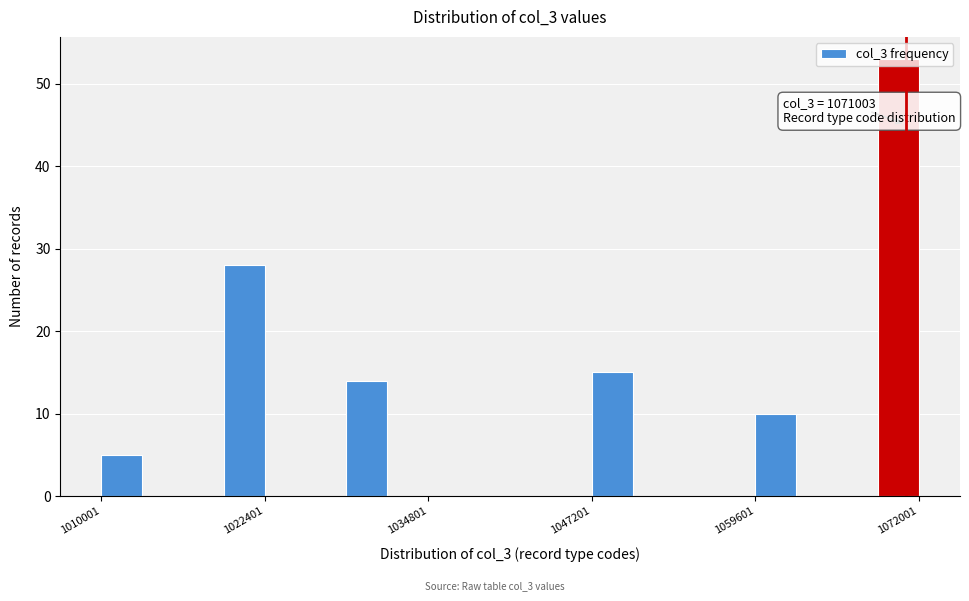

Read against the x-axis, roughly where is the centre of the tallest bar?

1070000